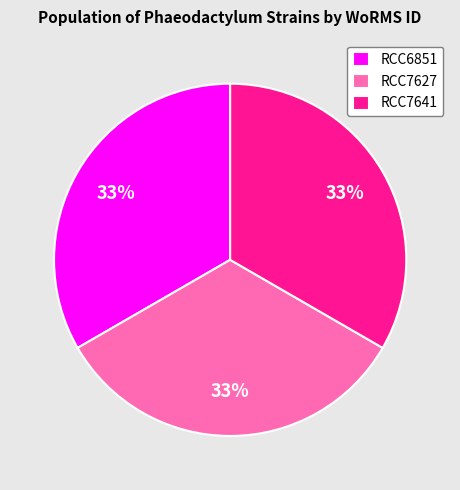

What percentage is the RCC7641 slice, to the nearest percent?

33%